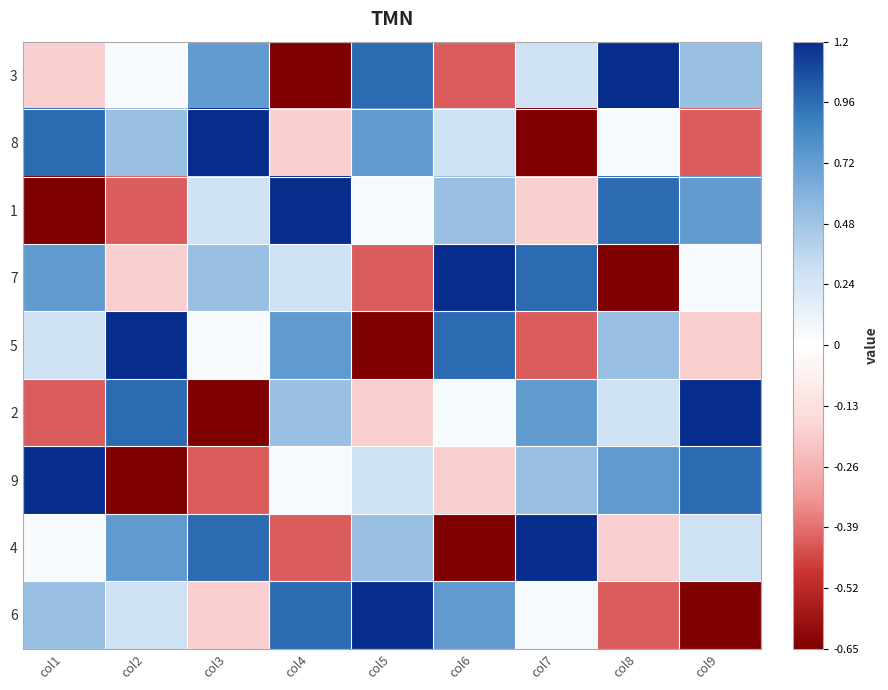

What is the greatest value displayed?

1.2